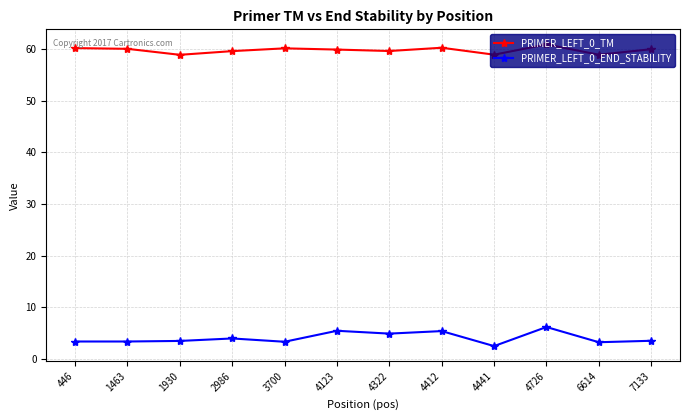

What is the spread (max minus min) of values at 446?

56.9